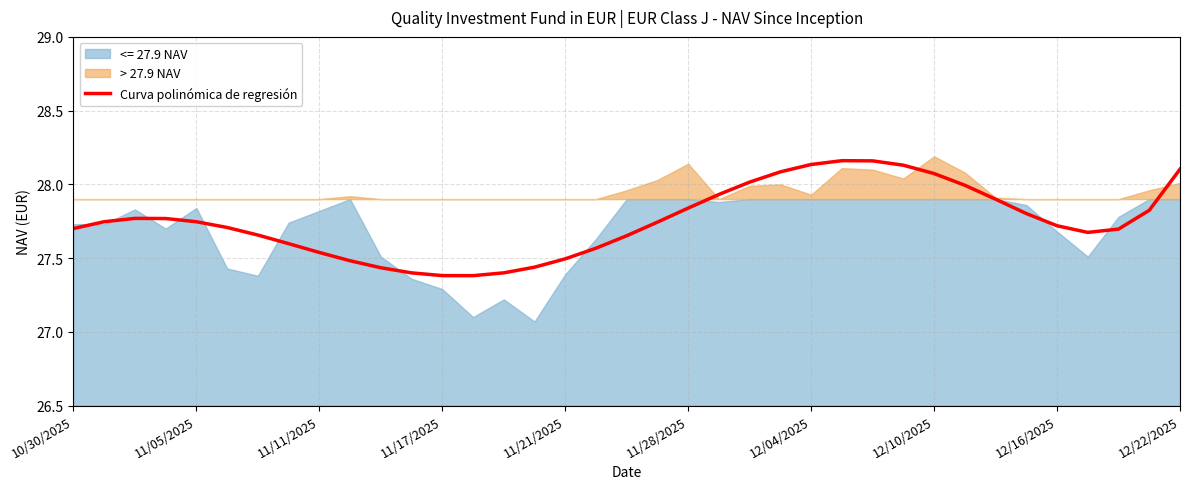

The chart shows a value of 49.1 at 14. True or false?

False